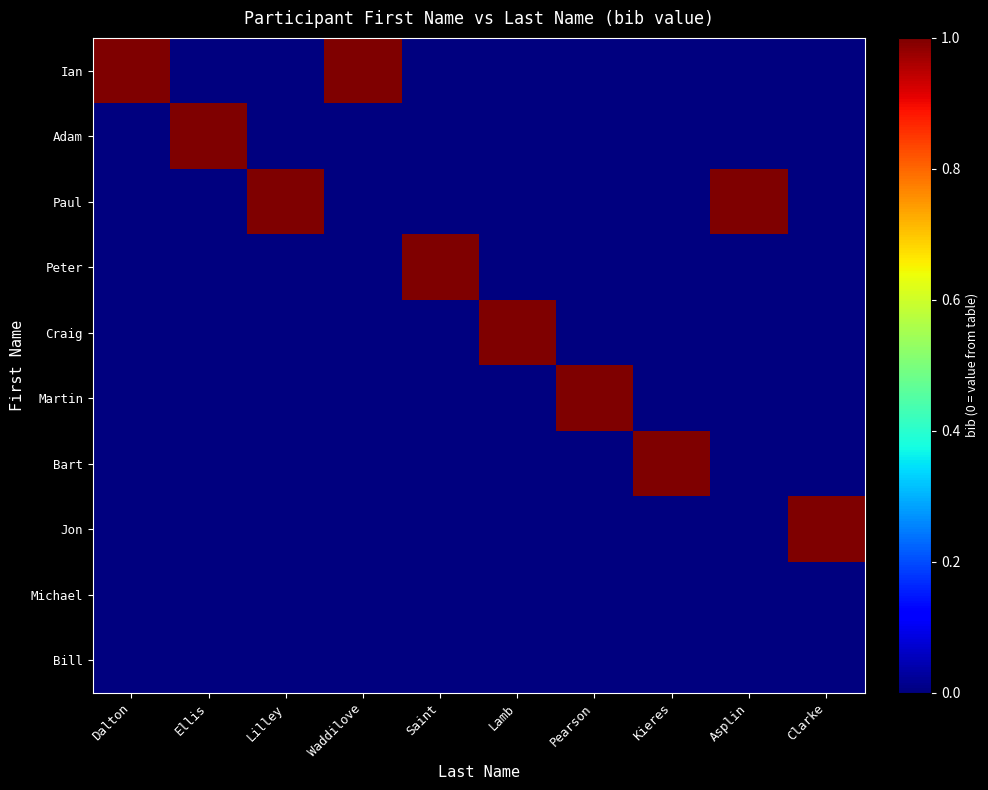

List the series in order of their peak value, highest first.

Ian, Adam, Paul, Peter, Craig, Martin, Bart, Jon, Michael, Bill